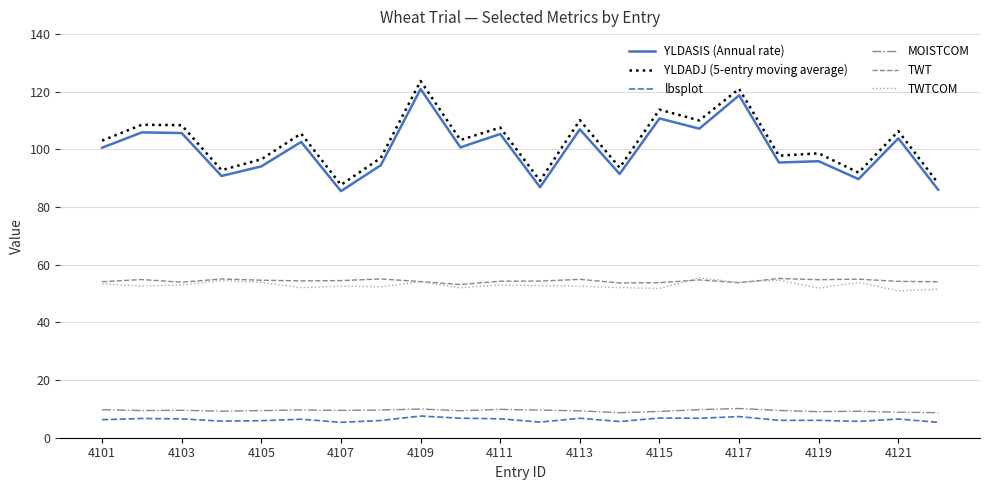

What is the lowest value of the lbsplot series?

5.3